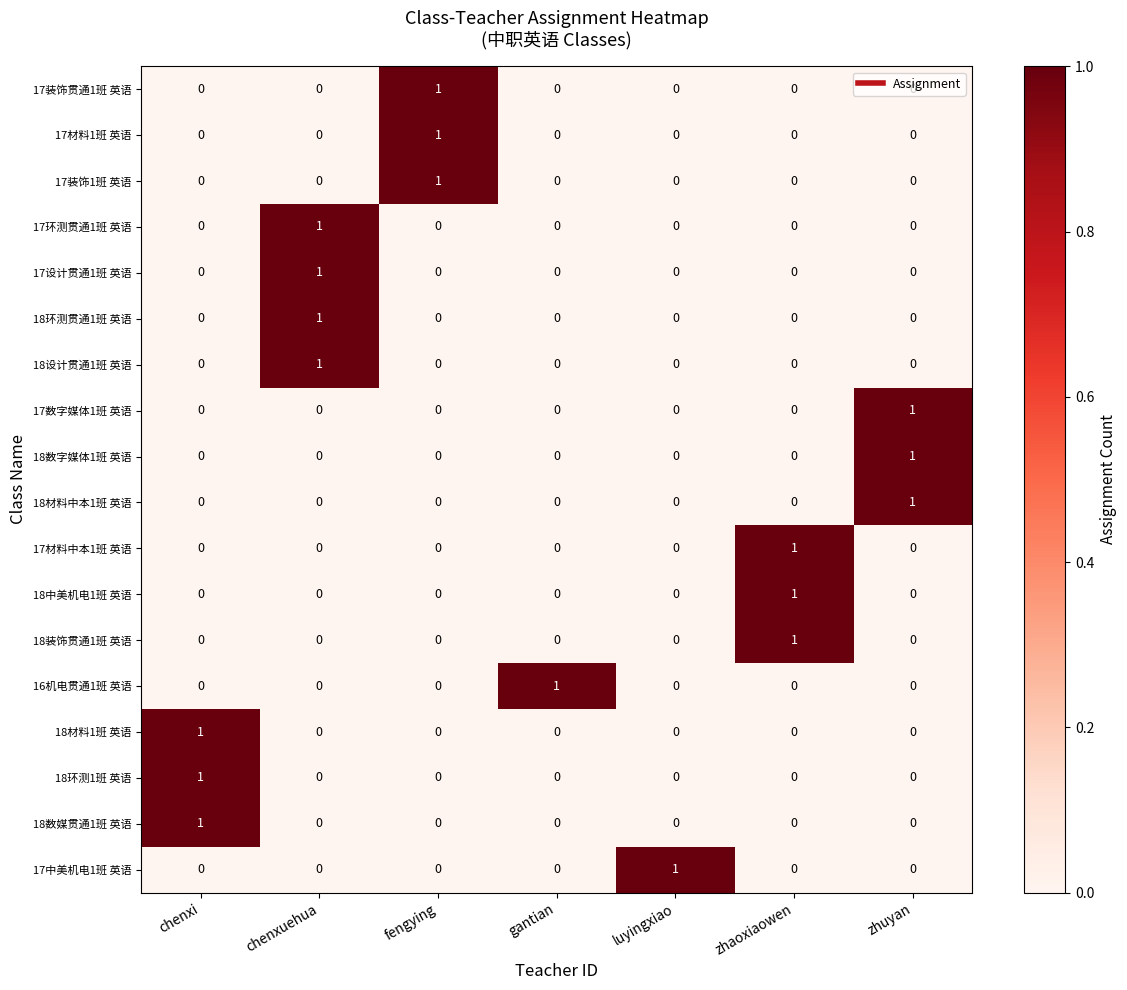

How many values in 17装饰1班 英语 are above zero?

1